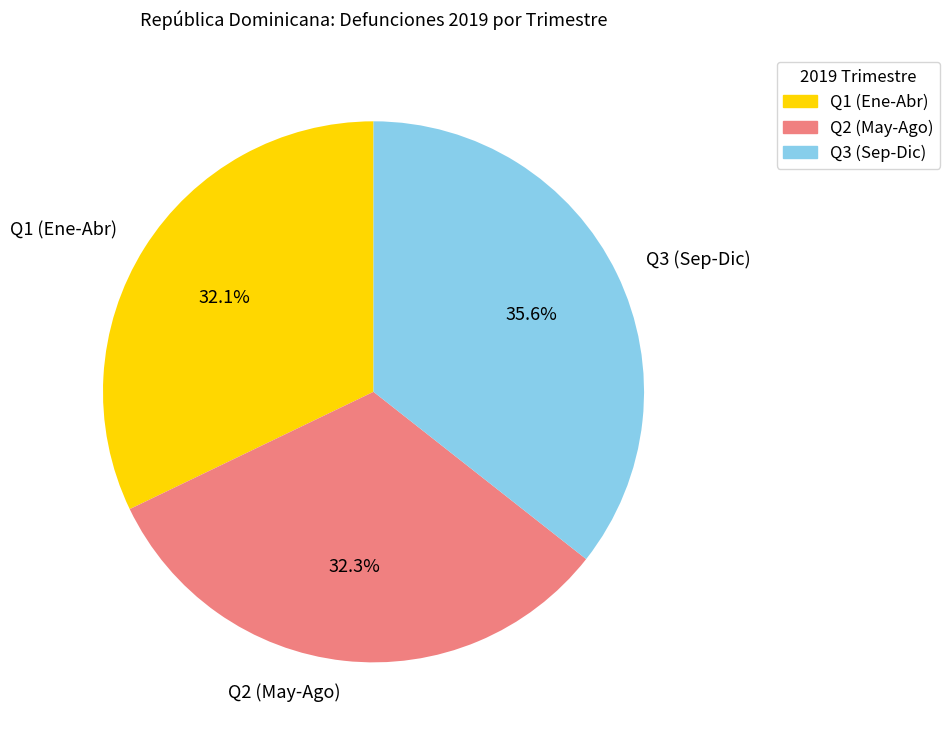

To the nearest percent, what is the average slice percentage?

33%